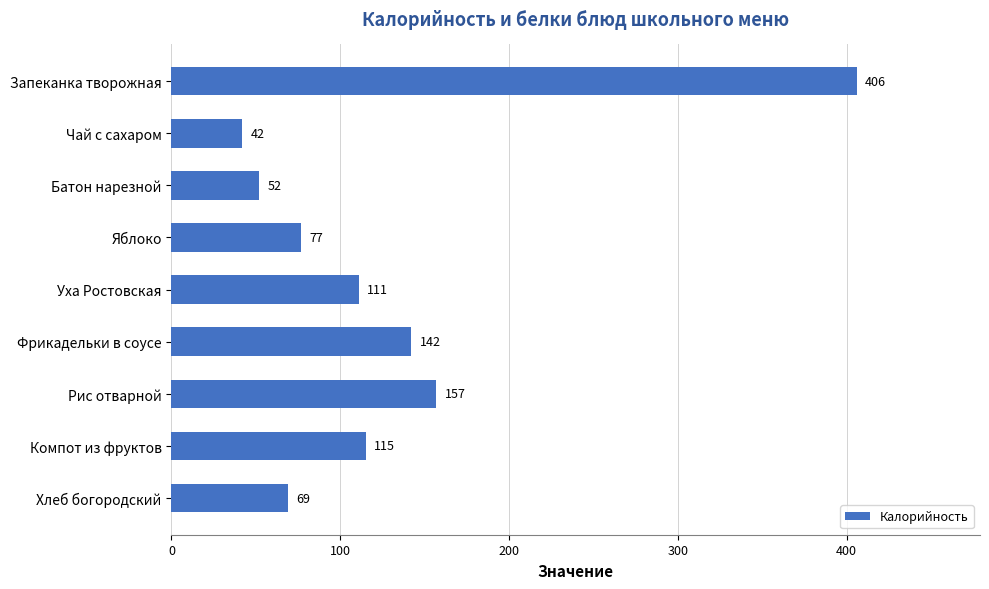

What position from the bottom is Батон нарезной?

7